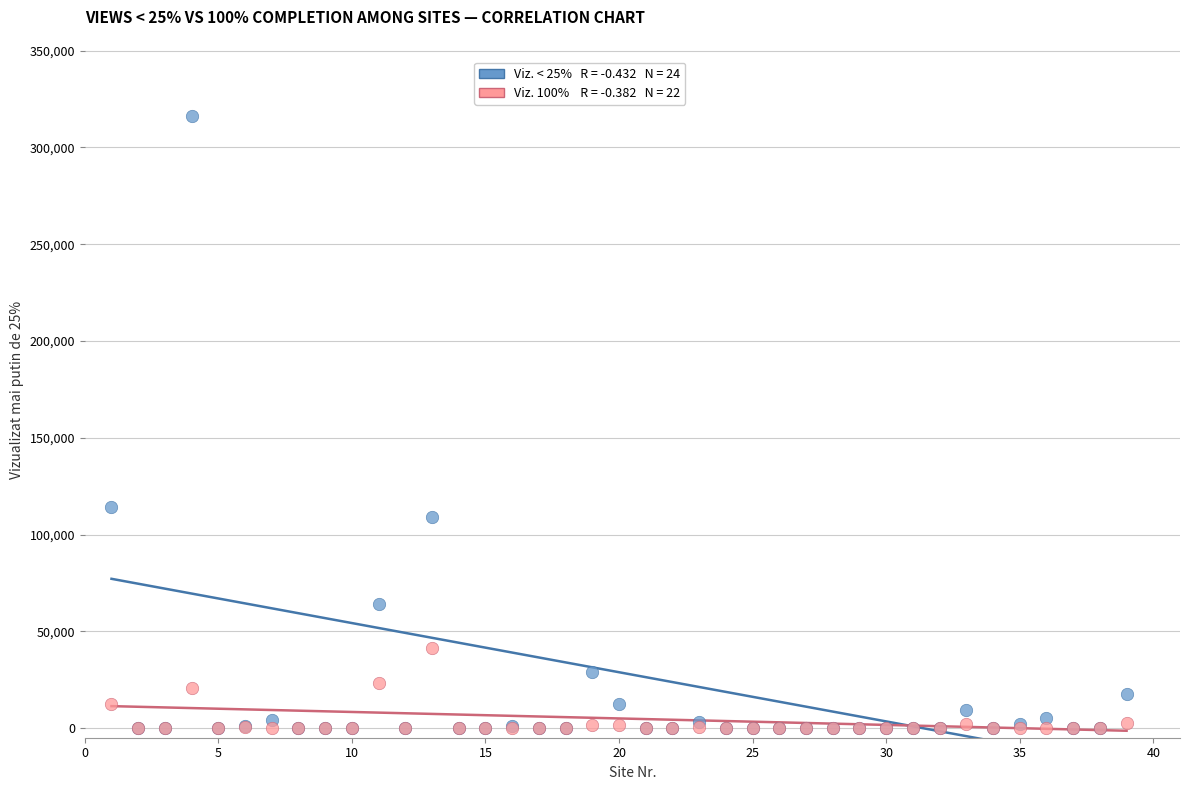

Across all series, what Y value is closest to 158145?

114343